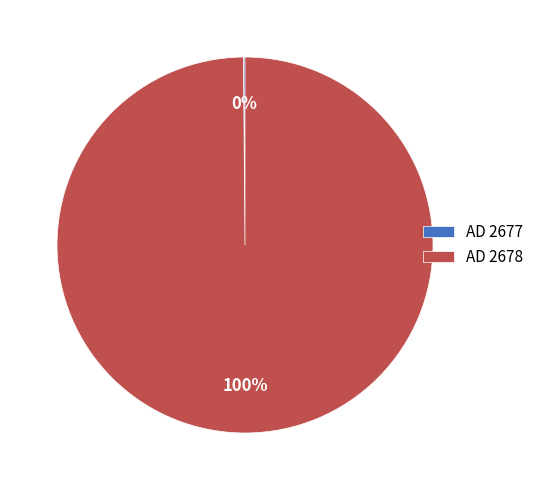

What percentage is the AD 2678 slice, to the nearest percent?

100%